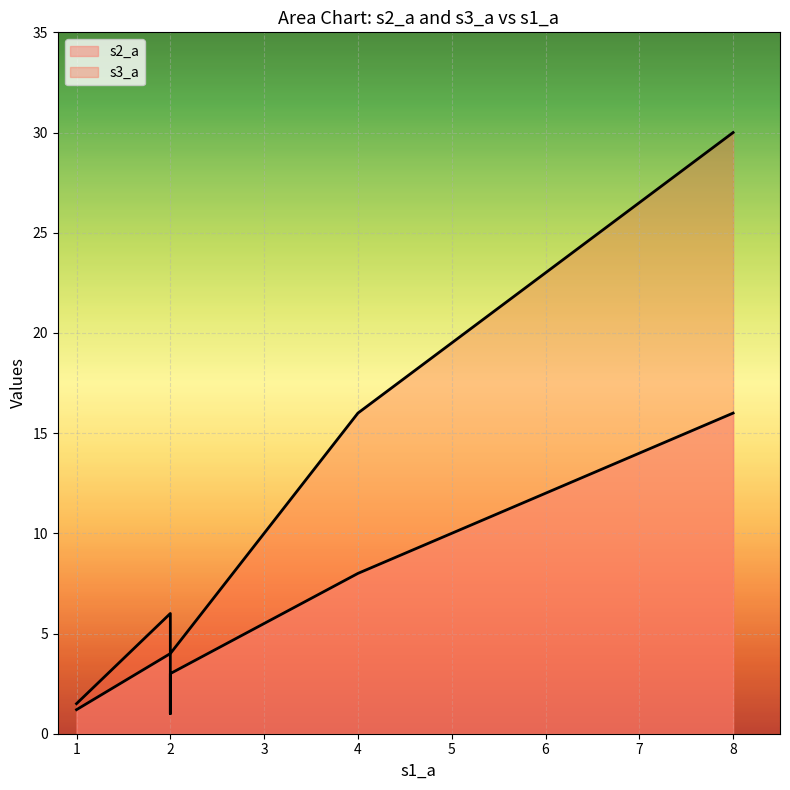

What is the minimum value shown in the chart?

1.0